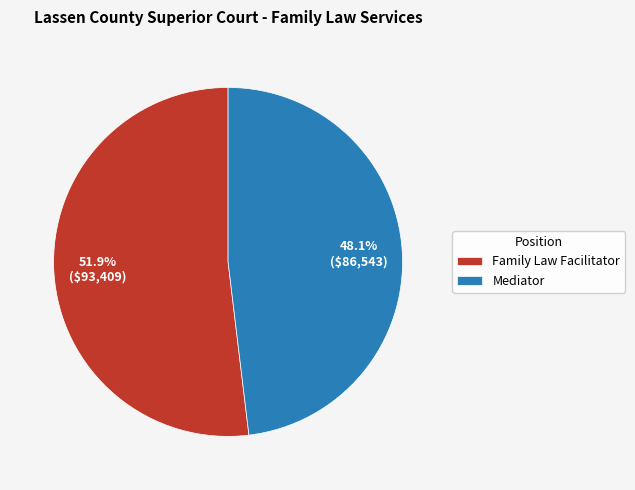

Is it true that Mediator is 48% of the pie?

True